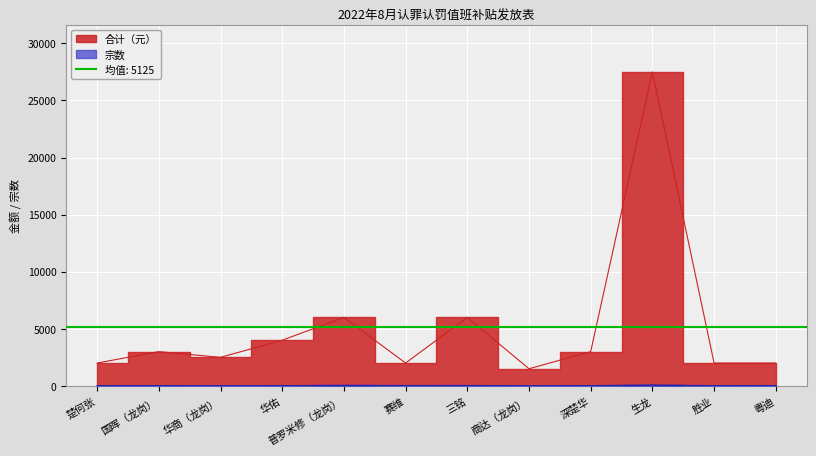

What is the label of the 6th point from the left?

赛维